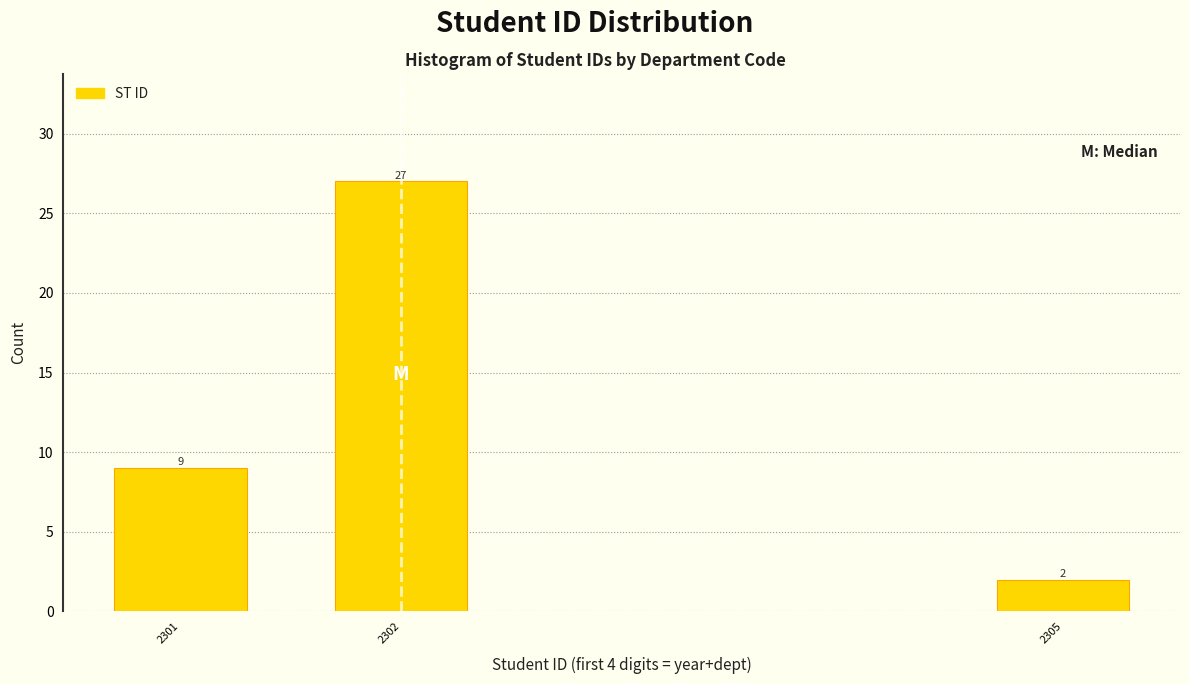

Reading left to right, list all the values displayed in this chart.

2301=9	2302=27	2305=2